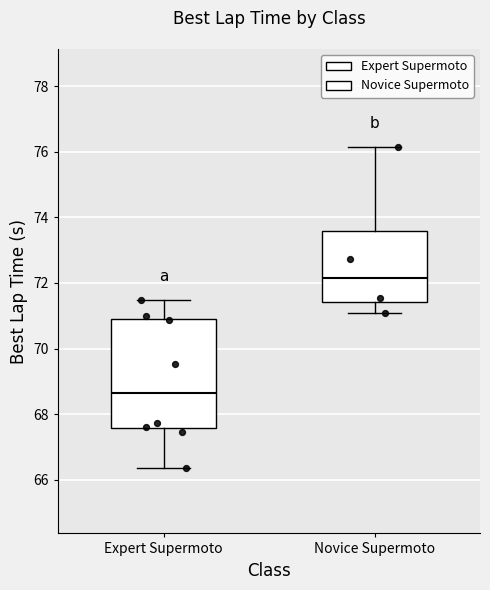

Reading left to right, transcribe this box plot: for each box, give where its median line is, the range the box spans, and where its two whiskers end, as read against the y-axis. The values are not printed on the chart, so give them approximately, as read against the axis.

Expert Supermoto: median 68.6, box 67.6 to 71.0, whiskers 66.4 to 71.4
Novice Supermoto: median 72.2, box 71.4 to 73.6, whiskers 71.0 to 76.2